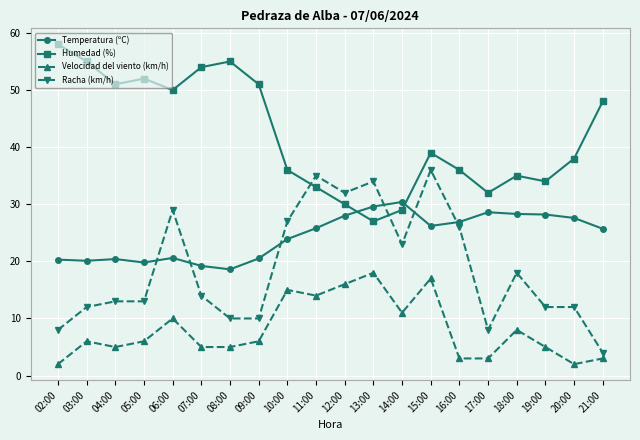

Which series has the largest total across all categories?

Humedad (%)